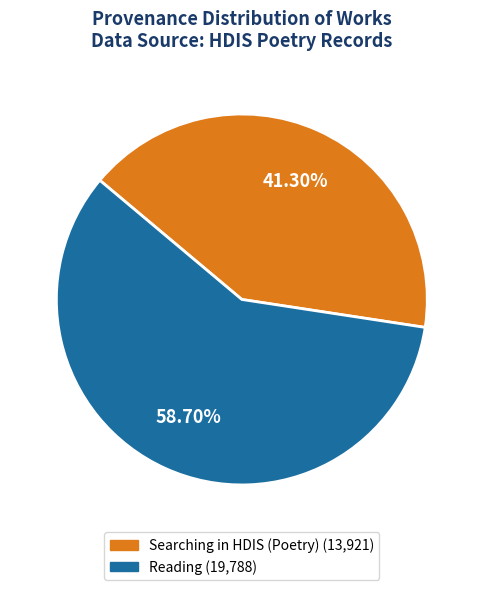

How many segments does this pie chart have?

2